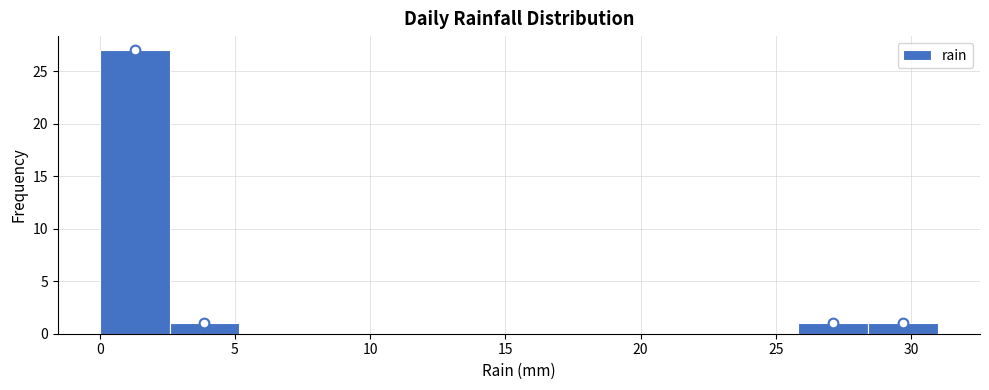

Reading left to right, list every bar in this chart as the range it spans on the x-axis followed by its height. Neither the bar edges nor the heights are printed on the chart, so give them approximately, as read against the axes.

0.0 to 2.5: 27
2.5 to 5.0: 1
5.0 to 8.0: 0
8.0 to 10.5: 0
10.5 to 13.0: 0
13.0 to 15.5: 0
15.5 to 18.0: 0
18.0 to 20.5: 0
20.5 to 23.5: 0
23.5 to 26.0: 0
26.0 to 28.5: 1
28.5 to 31.0: 1